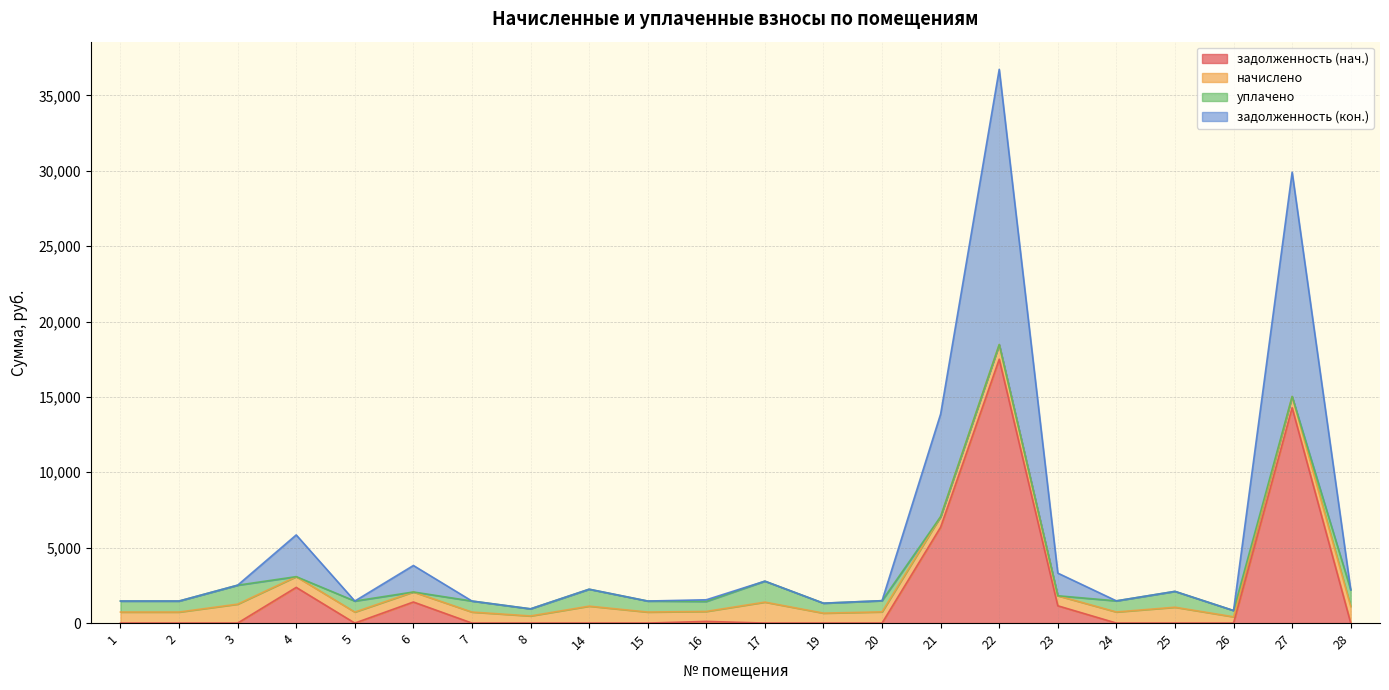

At which category does задолженность (кон.) reach its first local valley?

5